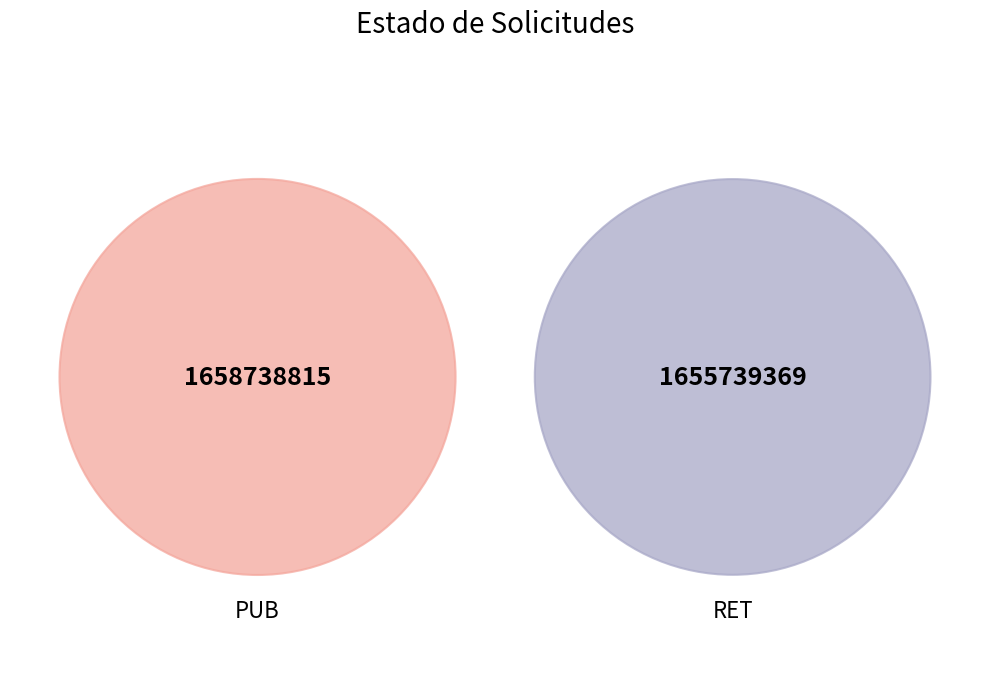

Is it true that PUB is 37% of the pie?

False